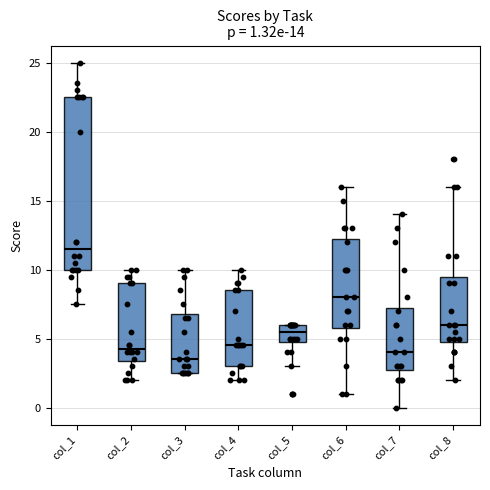

Which box is the tallest, from its lower edge to its upper edge?

col_1